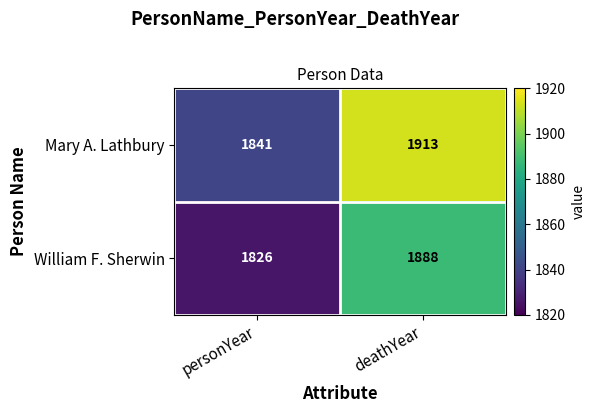

Read the William F. Sherwin value at deathYear.

1888